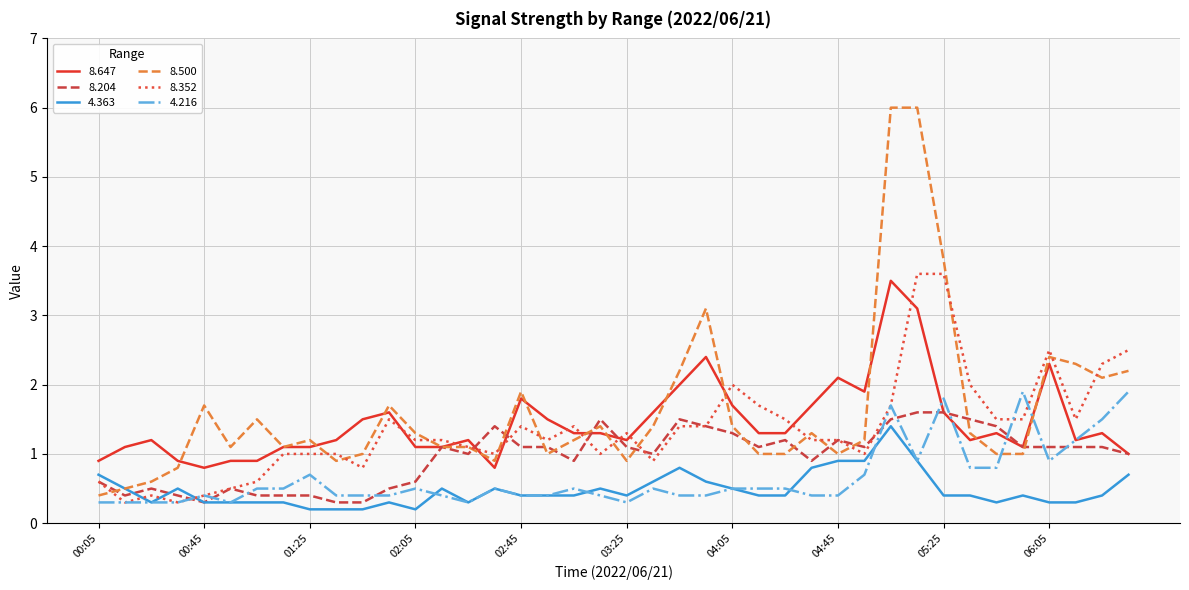

What is the difference between the second highest and second lowest values in the 4.216 series?

1.6